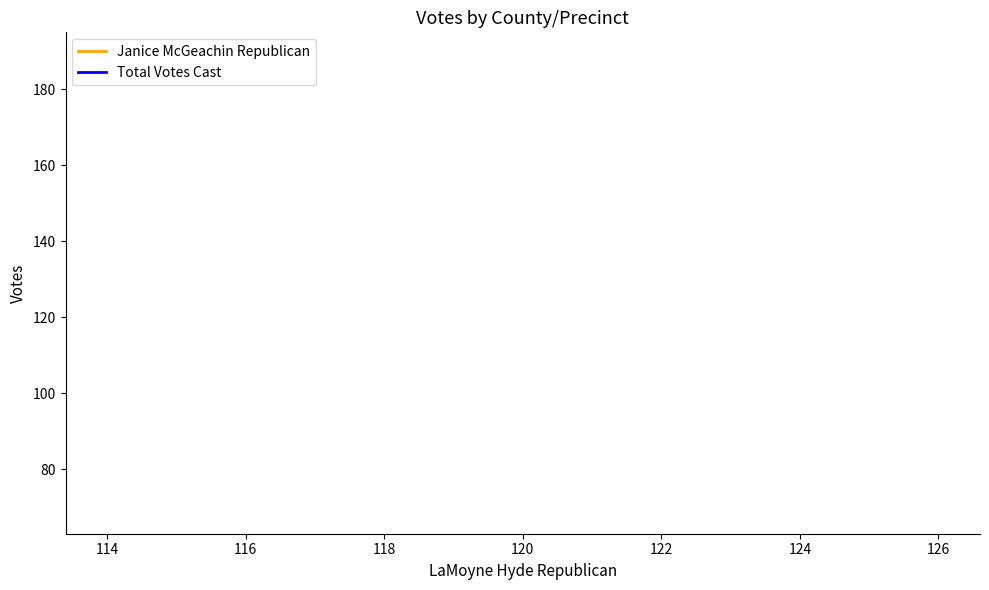

The Total Votes Cast series shows 126 at 120. True or false?

False